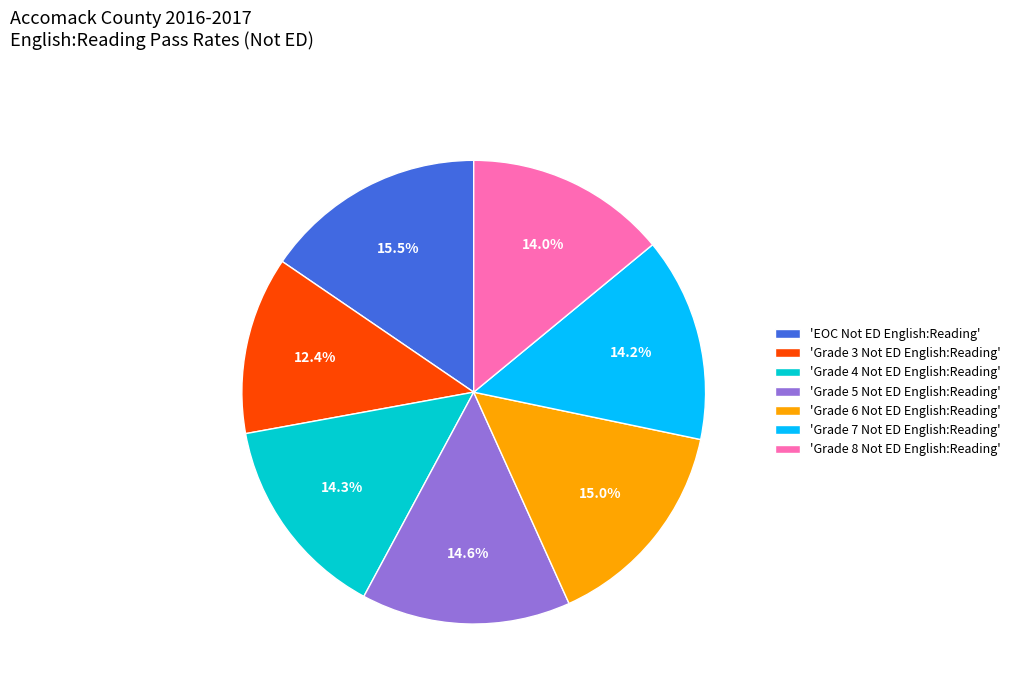

How many slices are in this pie chart?

7